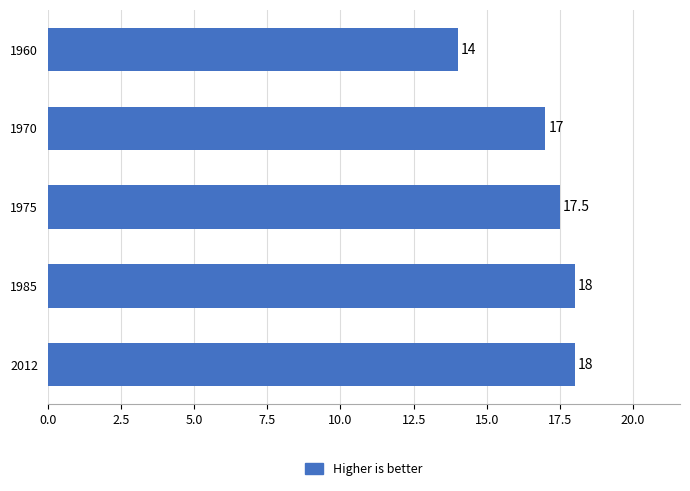

Is it true that the value at 1970 is 9.2?

False